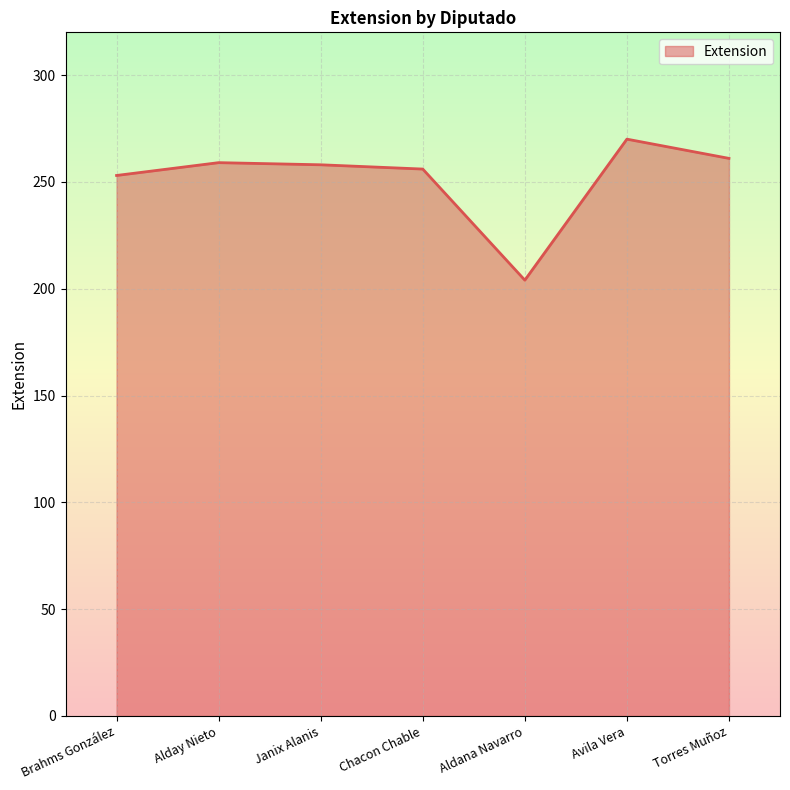

True or false: the data has more than 1 interior local peaks.

True